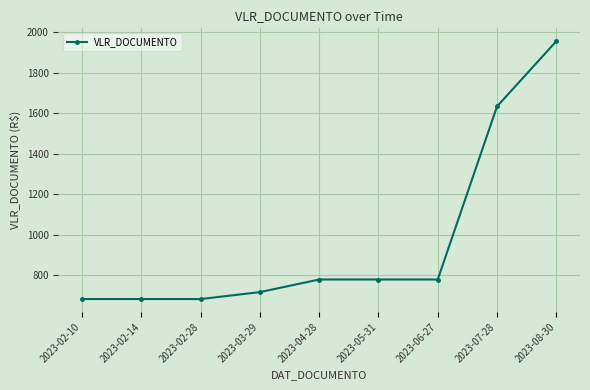

True or false: the data shows 982.1 at 2023-02-10.

False